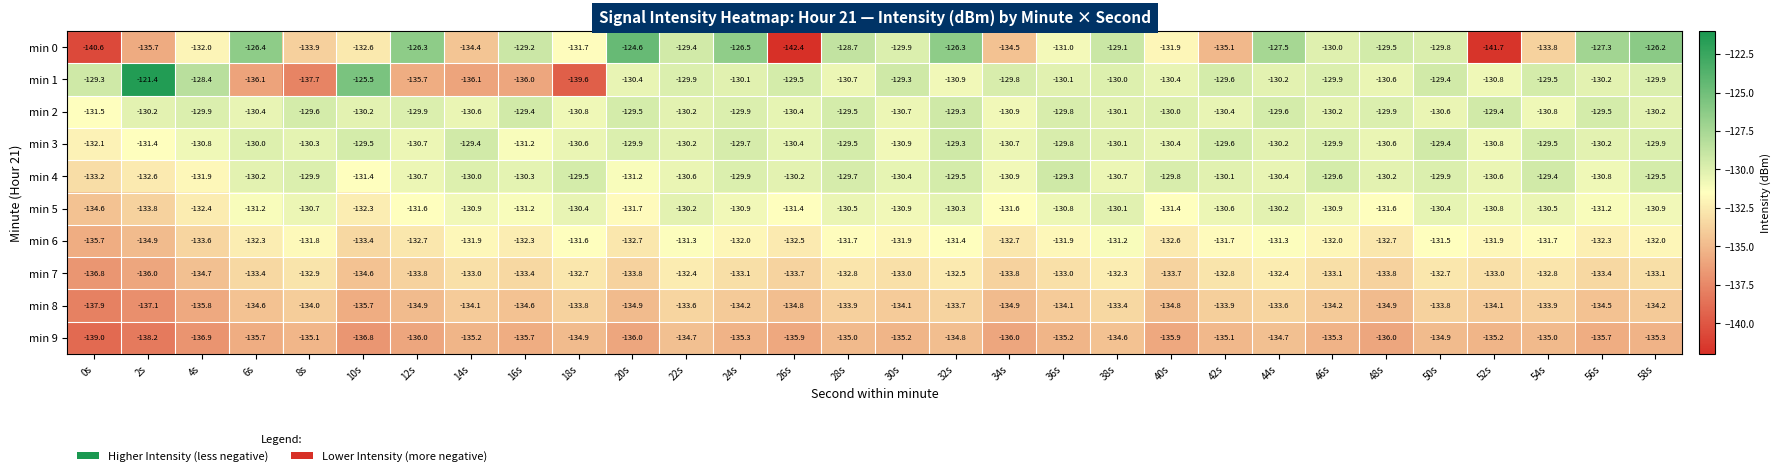

Which category has the highest value in the min 3 series?

32s